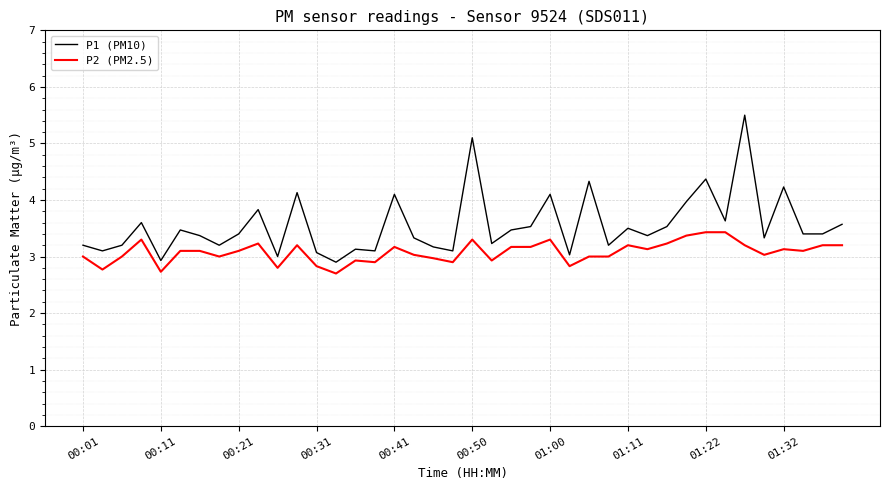

Rank the series by their maximum value, from lowest to highest.

P2 (PM2.5), P1 (PM10)